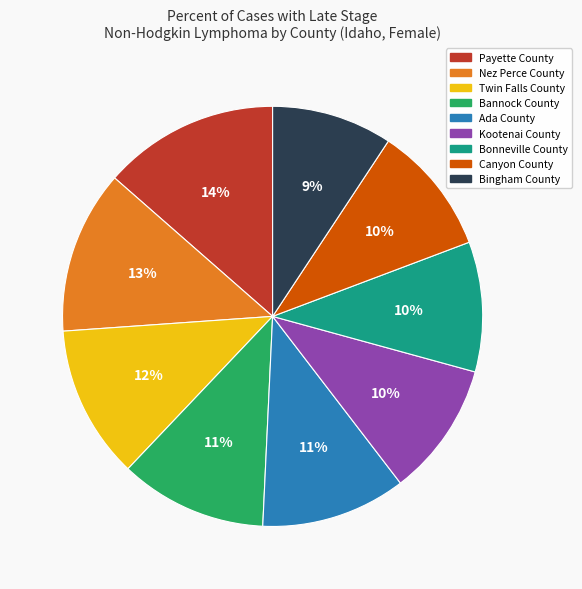

Which category has the smallest portion of the pie?

Bingham County